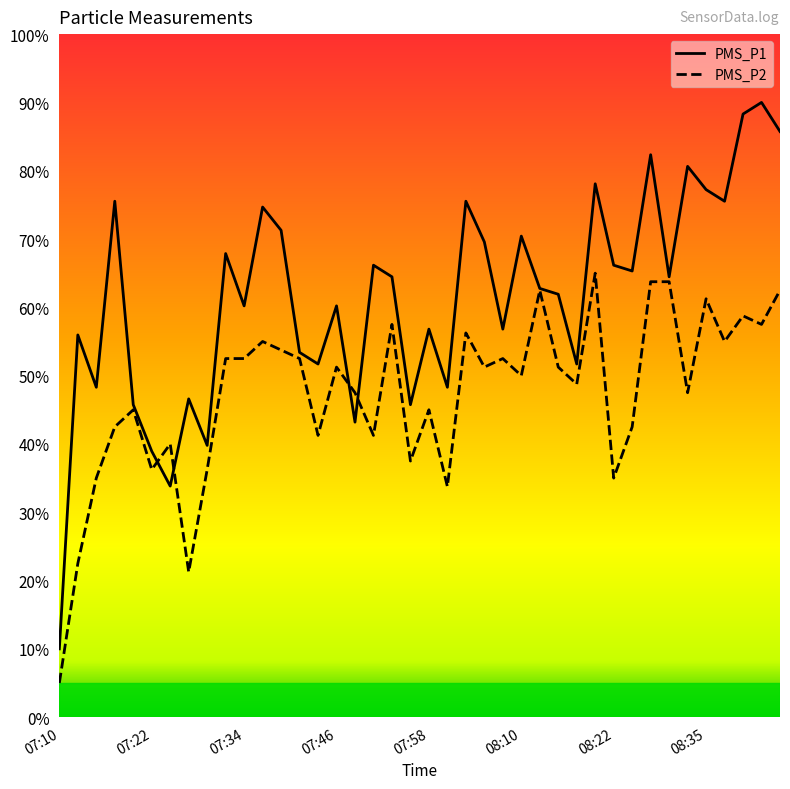

What is the minimum value shown in the chart?

5.0